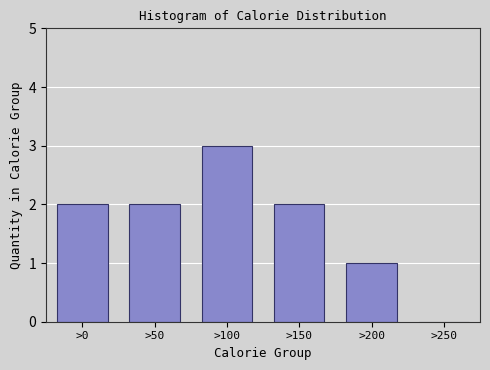

Reading left to right, transcribe all the data shown in this chart.

>0=2	>50=2	>100=3	>150=2	>200=1	>250=0